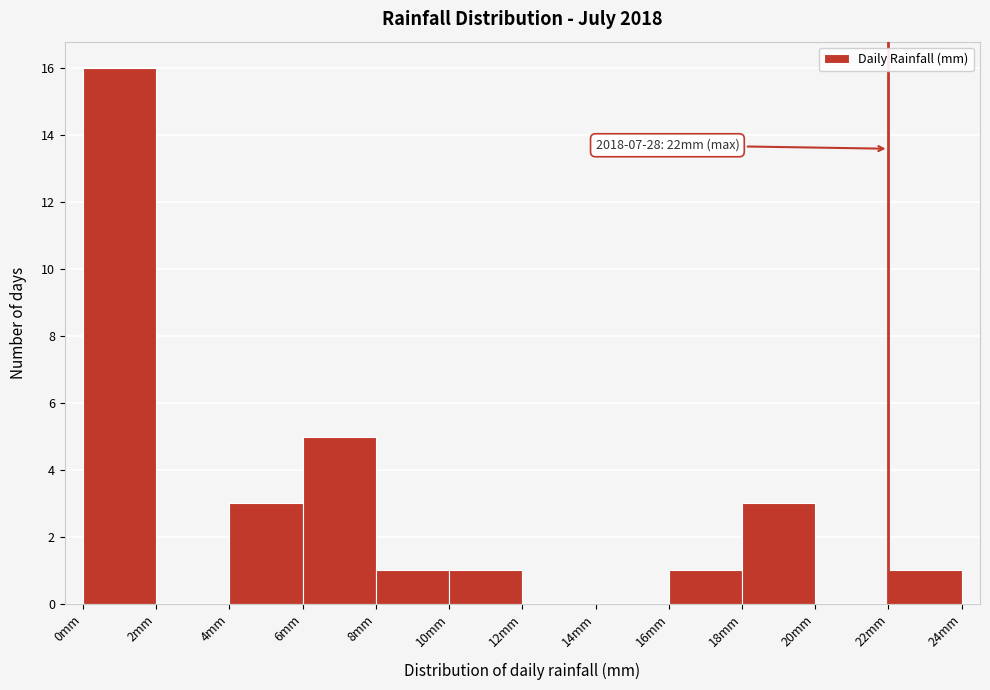

Which range on the x-axis has the tallest bar?

0 to 2